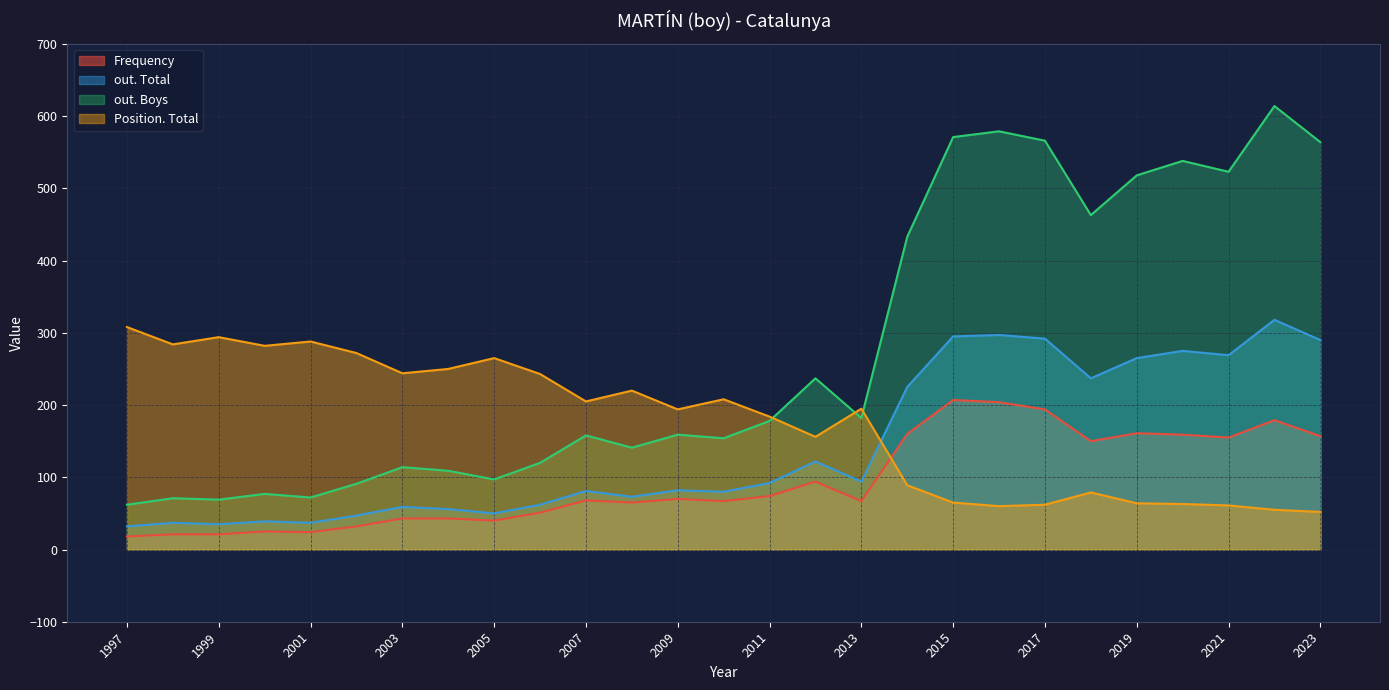

How many lines are shown in the chart?

4